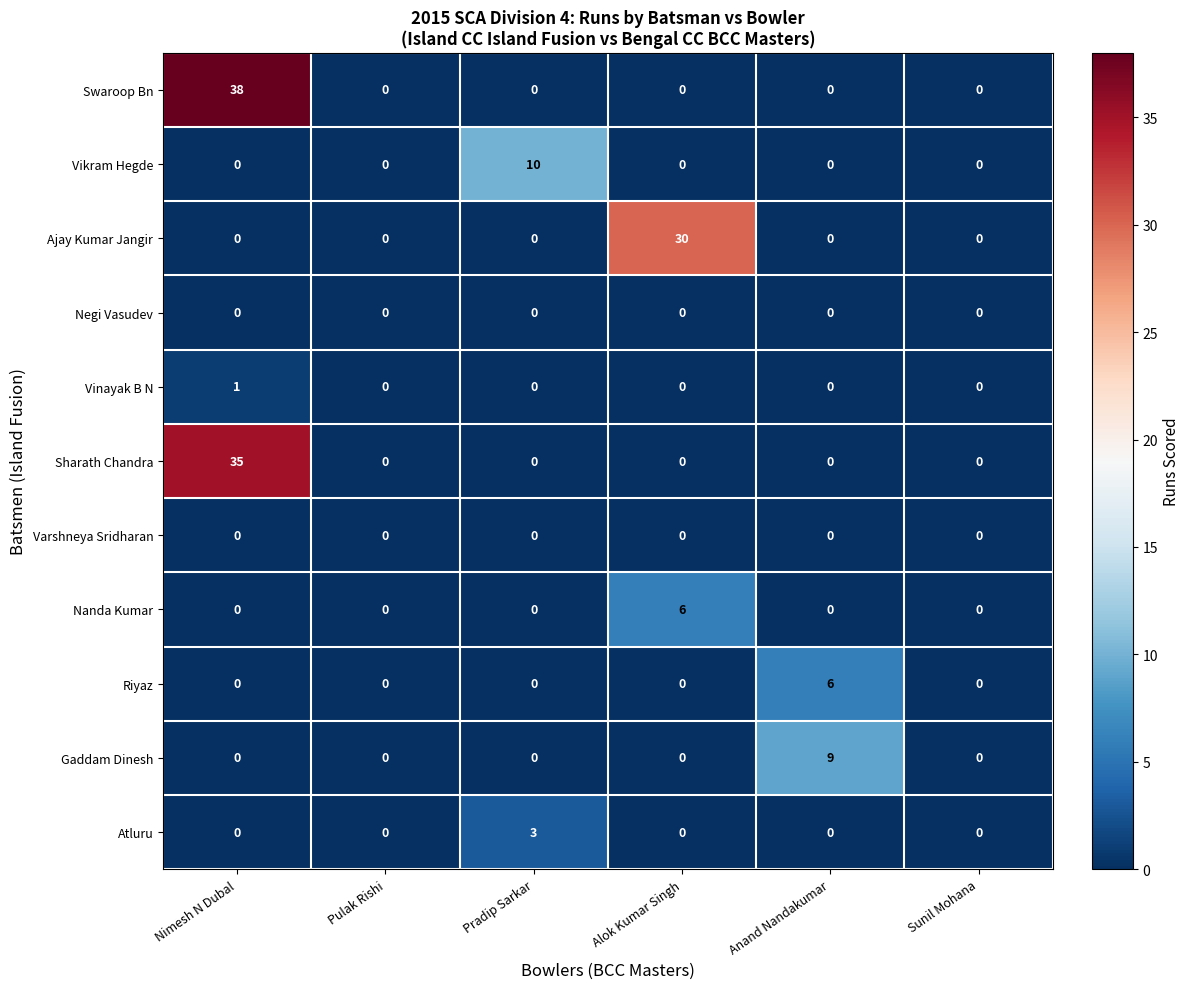

What is the sum of the Ajay Kumar Jangir values at Sunil Mohana and Alok Kumar Singh?

30